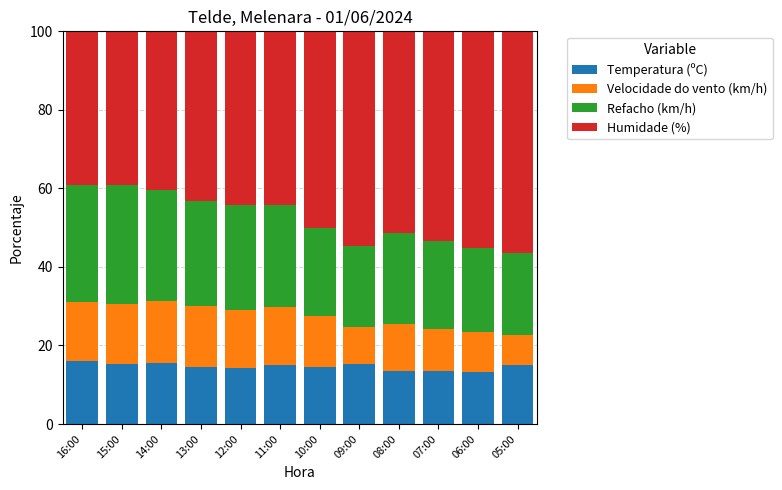

What is the minimum value for Temperatura (ºC)?

13.2